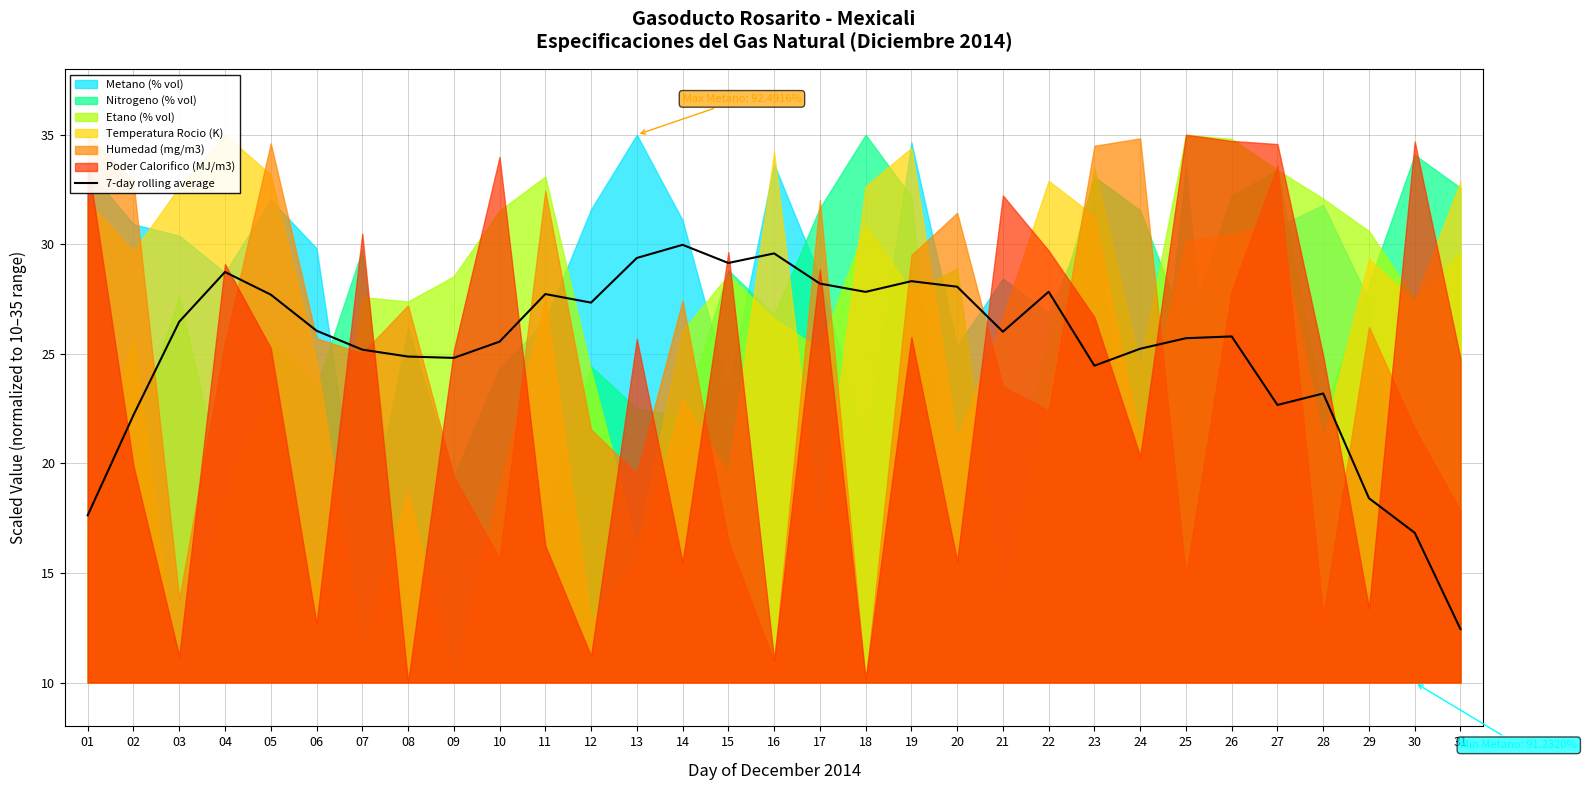

At which label does 7-day rolling average reach its minimum?

31